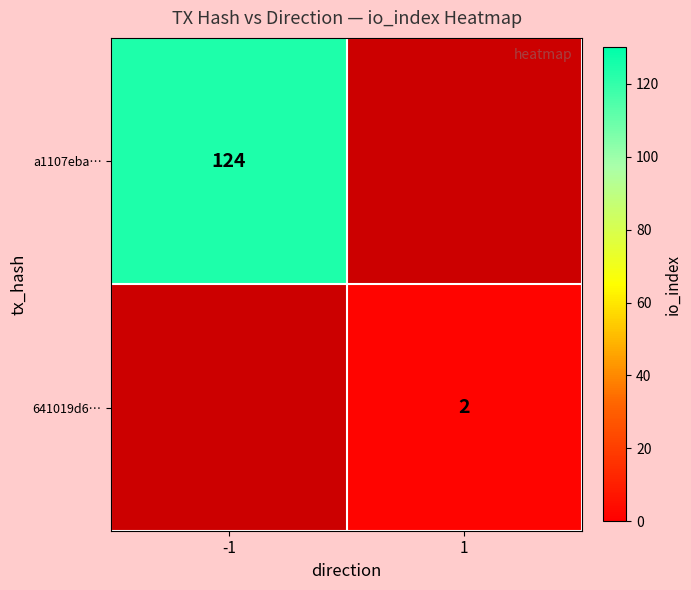

The 641019d6… series shows 1 at 1. True or false?

False